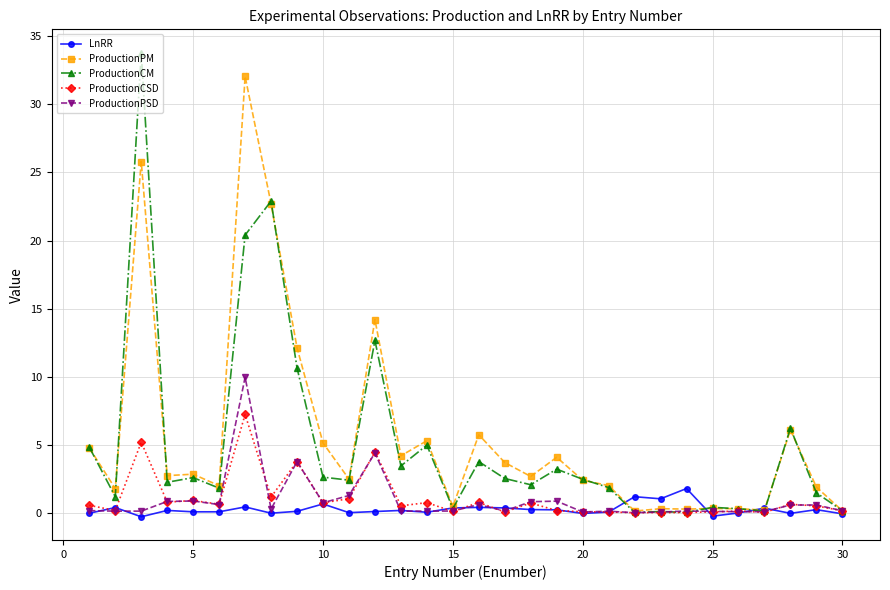

List the series in order of their peak value, highest first.

ProductionCM, ProductionPM, ProductionPSD, ProductionCSD, LnRR